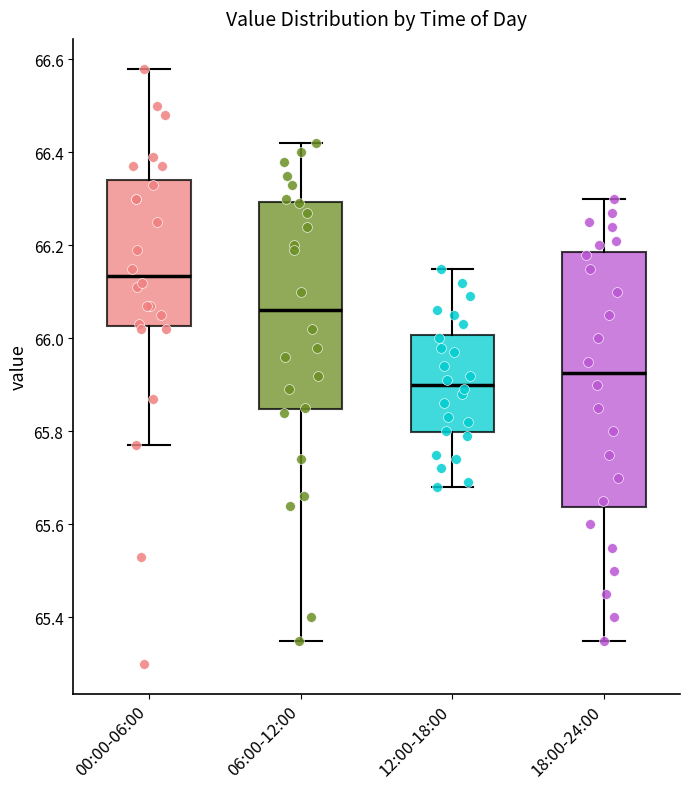

Which box's median line is the highest?

00:00-06:00